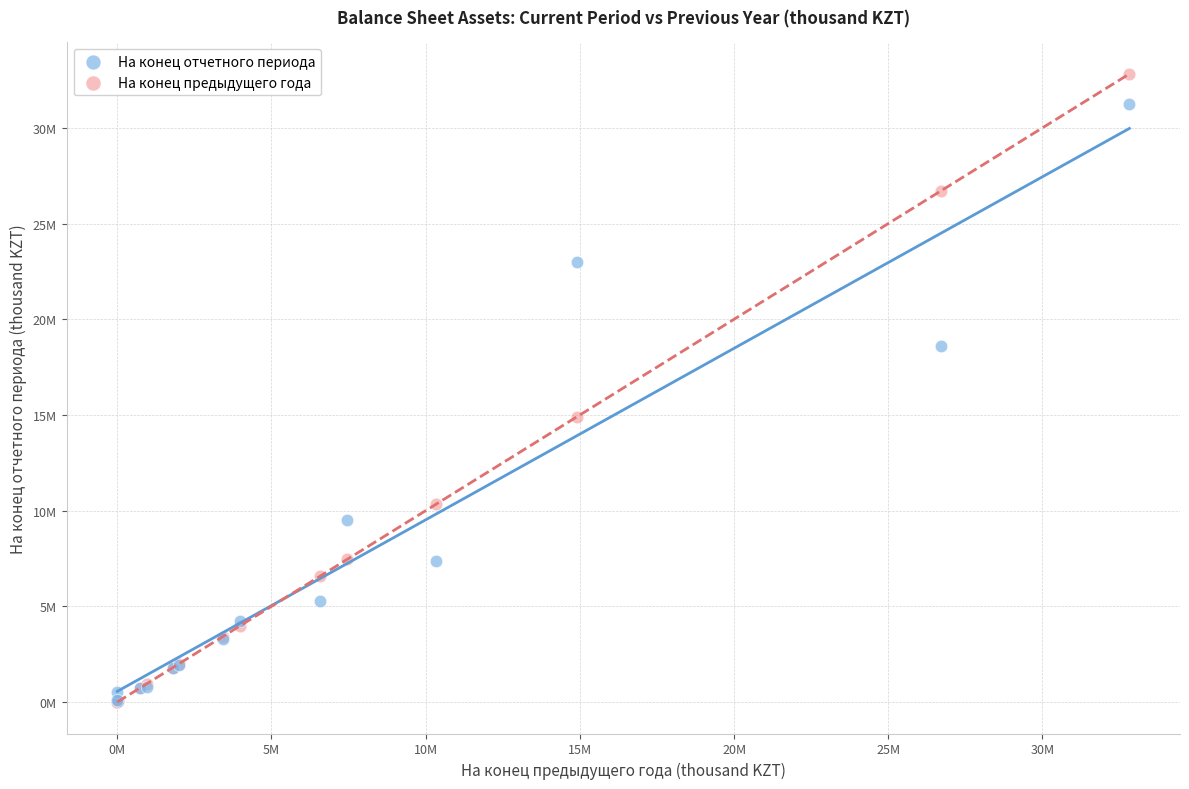

Which series has the largest Y range (max minus min)?

На конец предыдущего года